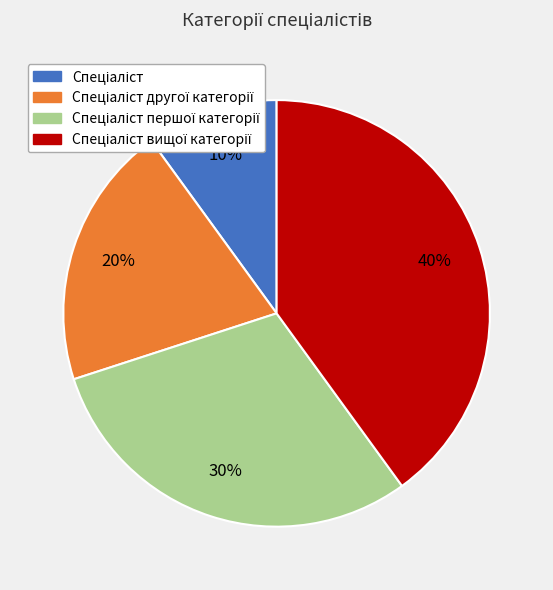

Is there a majority slice in this chart?

No